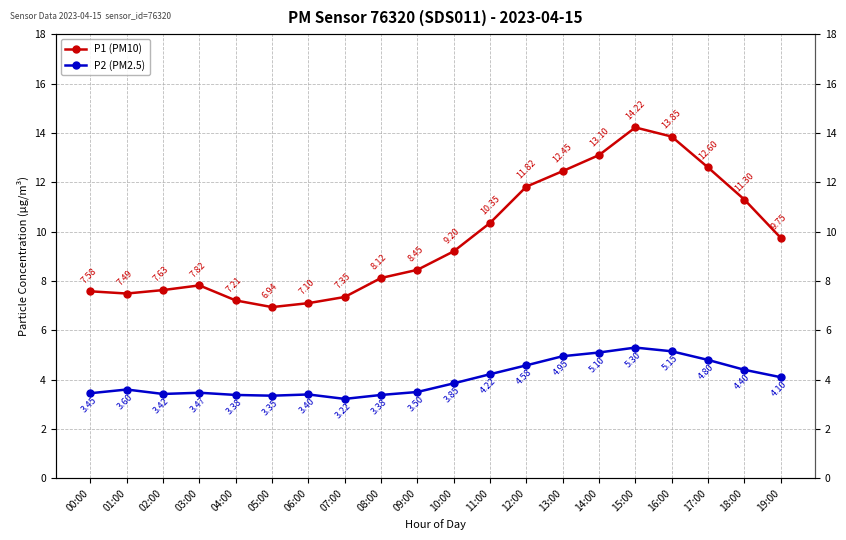

Reading right to left, extract all data points from this chart.

P1 (PM10): 9.8	11.3	12.6	13.8	14.2	13.1	12.4	11.8	10.3	9.2	8.4	8.1	7.3	7.1	6.9	7.2	7.8	7.6	7.5	7.6
P2 (PM2.5): 4.1	4.4	4.8	5.2	5.3	5.1	5.0	4.6	4.2	3.9	3.5	3.4	3.2	3.4	3.4	3.4	3.5	3.4	3.6	3.5